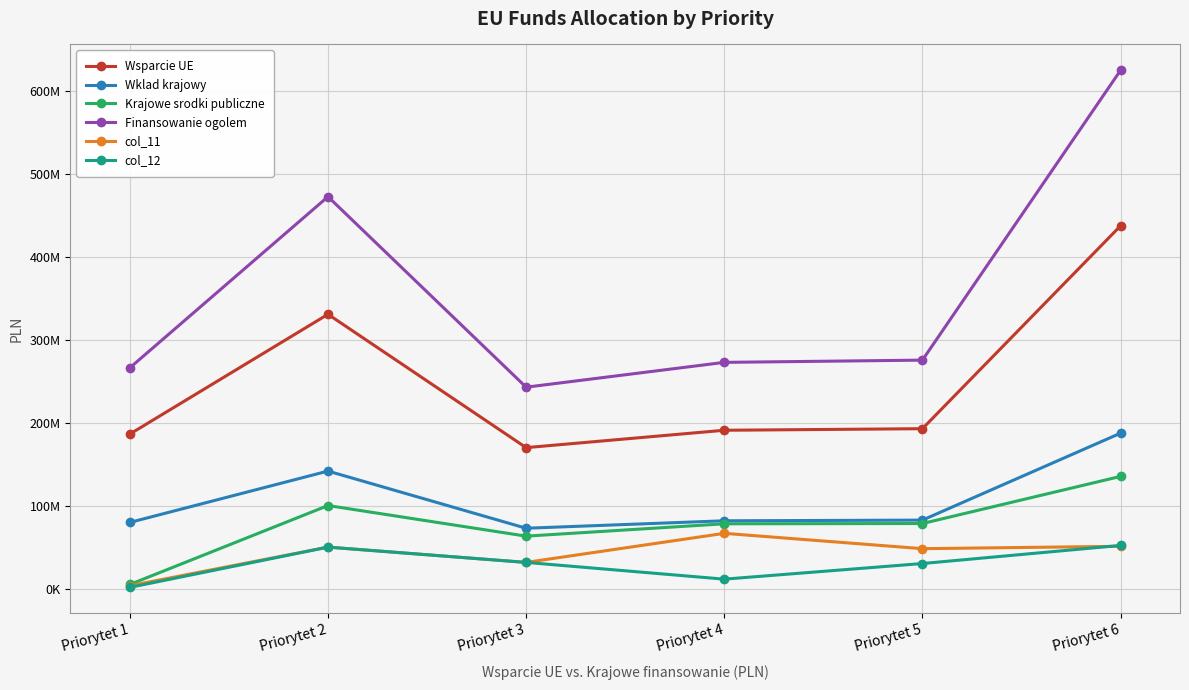

Reading right to left, extract all data points from this chart.

Wsparcie UE: Priorytet 6=437838416	Priorytet 5=193041468	Priorytet 4=191150974	Priorytet 3=170191556	Priorytet 2=331100000	Priorytet 1=186560442
Wklad krajowy: Priorytet 6=187645036	Priorytet 5=82732058	Priorytet 4=81921846	Priorytet 3=72939239	Priorytet 2=141900000	Priorytet 1=79954476
Krajowe srodki publiczne: Priorytet 6=135479716	Priorytet 5=78620275	Priorytet 4=78284516	Priorytet 3=63391493	Priorytet 2=100323300	Priorytet 1=5085106
Finansowanie ogolem: Priorytet 6=625483452	Priorytet 5=275773526	Priorytet 4=273072820	Priorytet 3=243130795	Priorytet 2=473000000	Priorytet 1=266514918
col_11: Priorytet 6=51143433	Priorytet 5=48270110	Priorytet 4=66785116	Priorytet 3=31695747	Priorytet 2=50161652	Priorytet 1=3543760
col_12: Priorytet 6=52193426	Priorytet 5=30350165	Priorytet 4=11499400	Priorytet 3=31695746	Priorytet 2=50161648	Priorytet 1=1541346